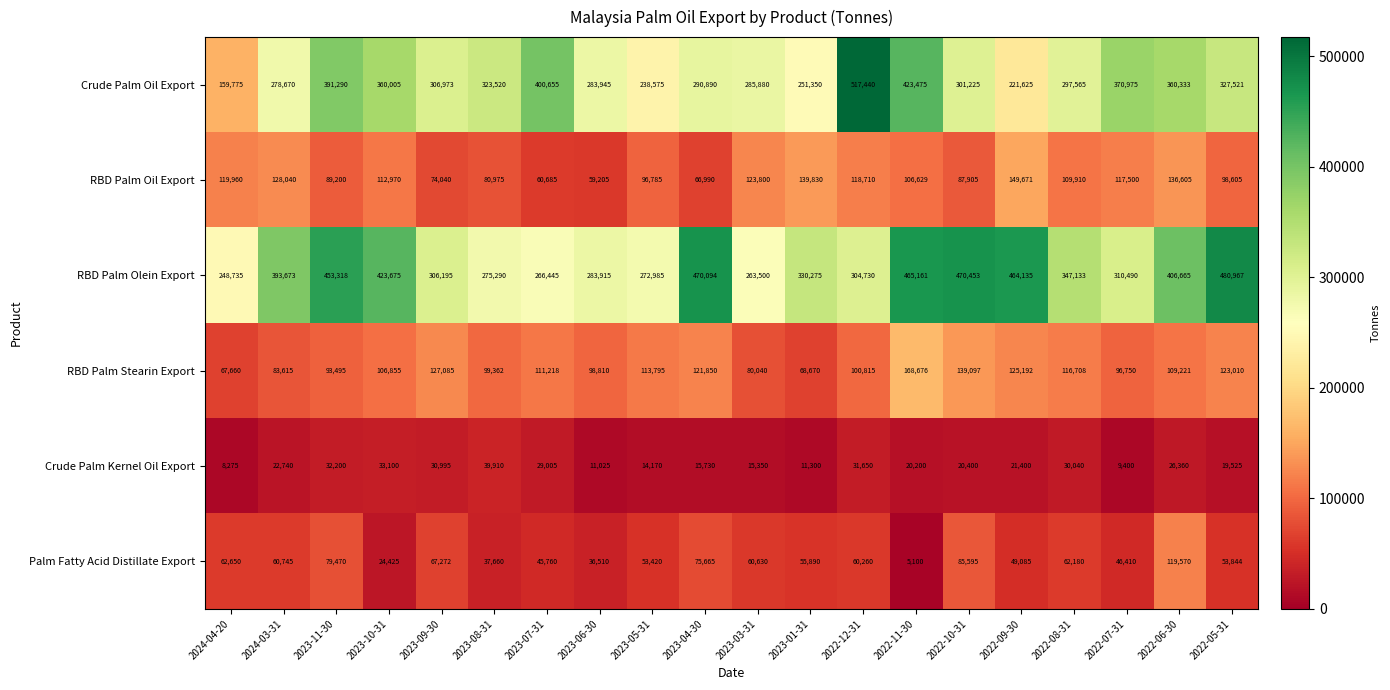

Is it true that Palm Fatty Acid Distillate Export equals 31777 at 2023-05-31?

False